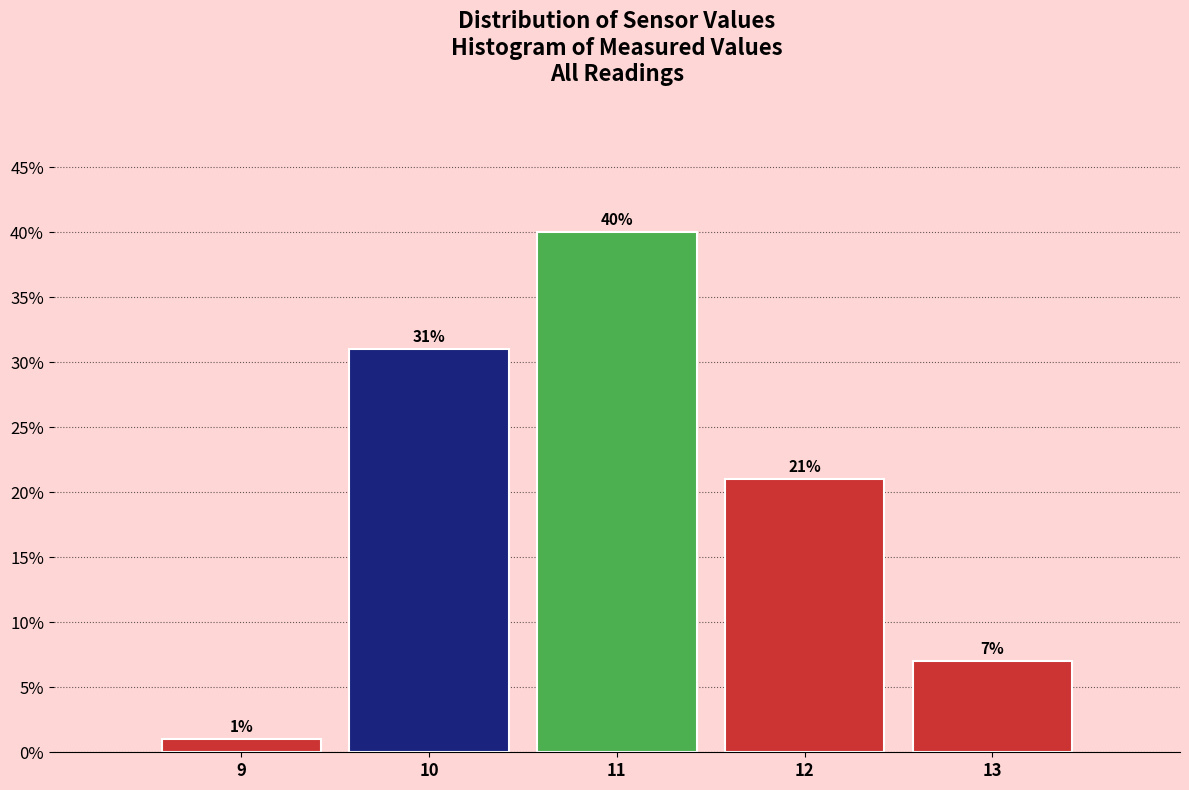

Reading left to right, what are all the values shown in this chart?

1.0	31.0	40.0	21.0	7.0